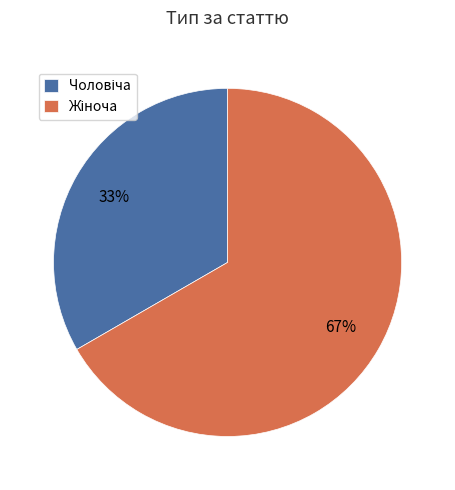

Is there any slice that represents more than half of the pie?

Yes